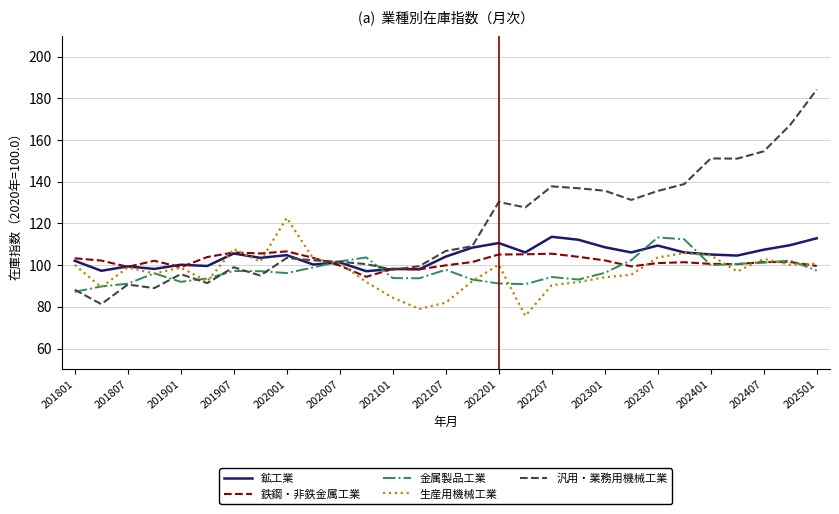

What is the average value of the 汎用・業務用機械工業 series?

118.4